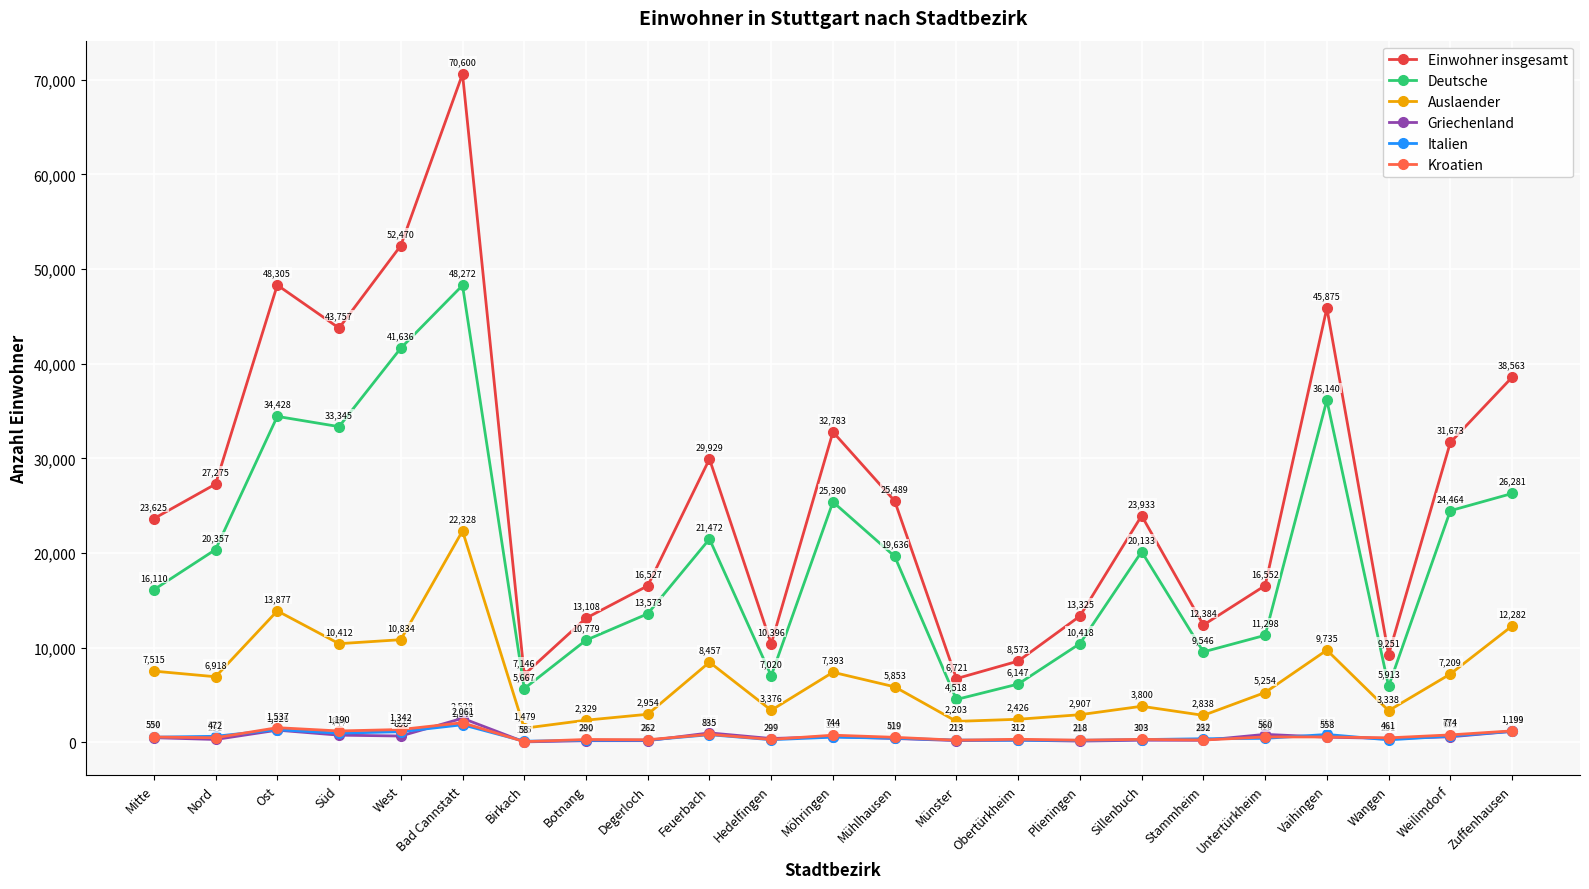

What is the average value of the Auslaender series?

6770